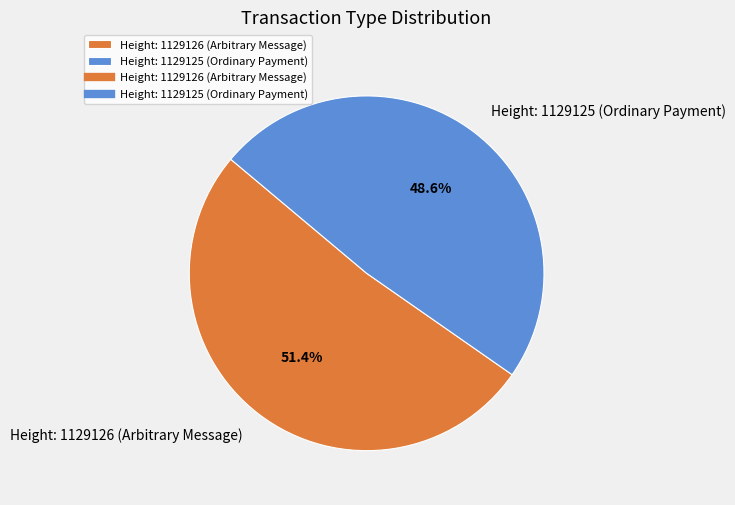

Is Height: 1129126 (Arbitrary Message) the majority of the pie?

Yes